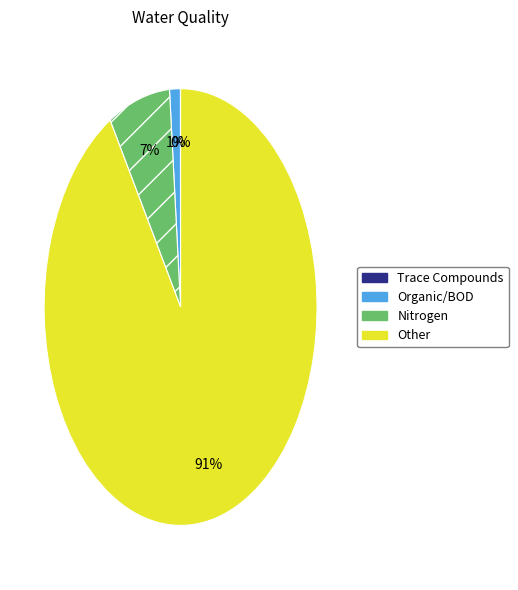

What percentage is the Nitrogen slice, to the nearest percent?

7%